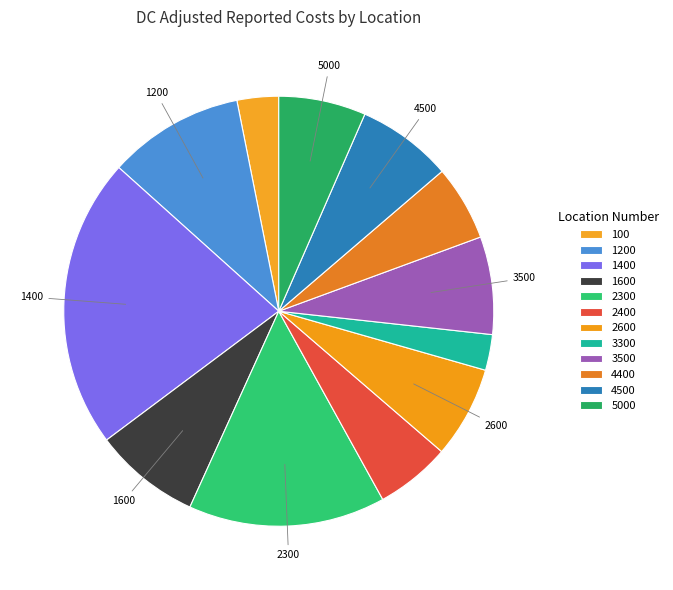

What percentage is NOT represented by 3500?

92.7%